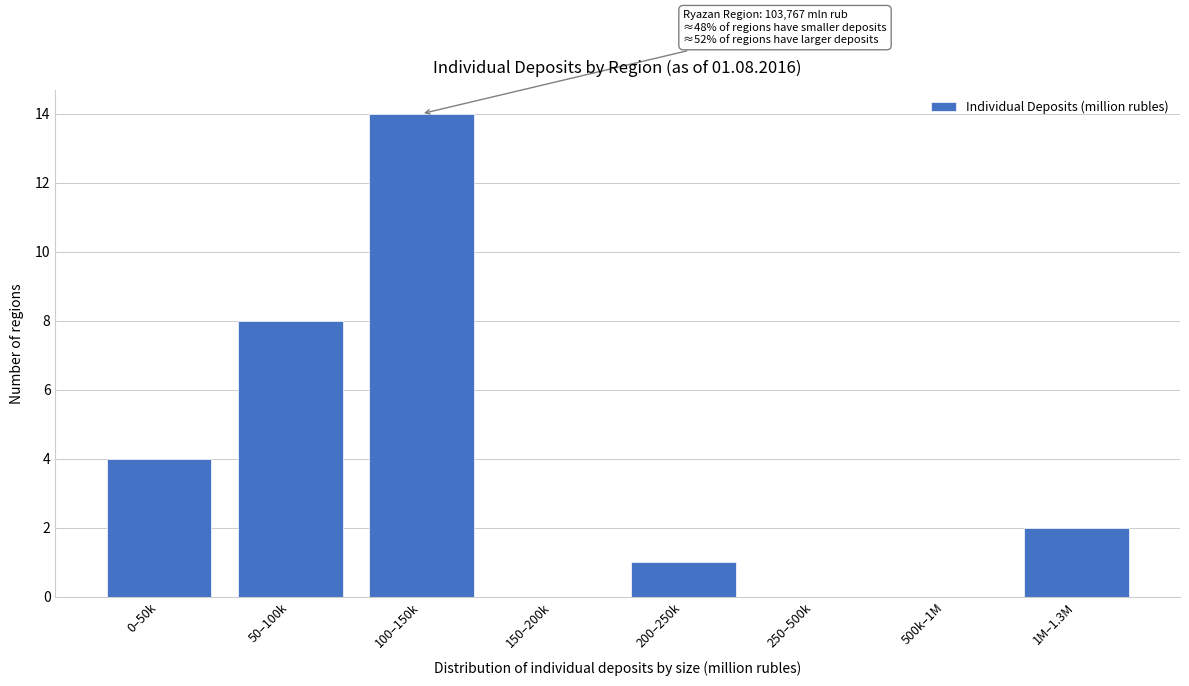

Reading left to right, what are all the values shown in this chart?

0–50k=4	50–100k=8	100–150k=14	150–200k=0	200–250k=1	250–500k=0	500k–1M=0	1M–1.3M=2